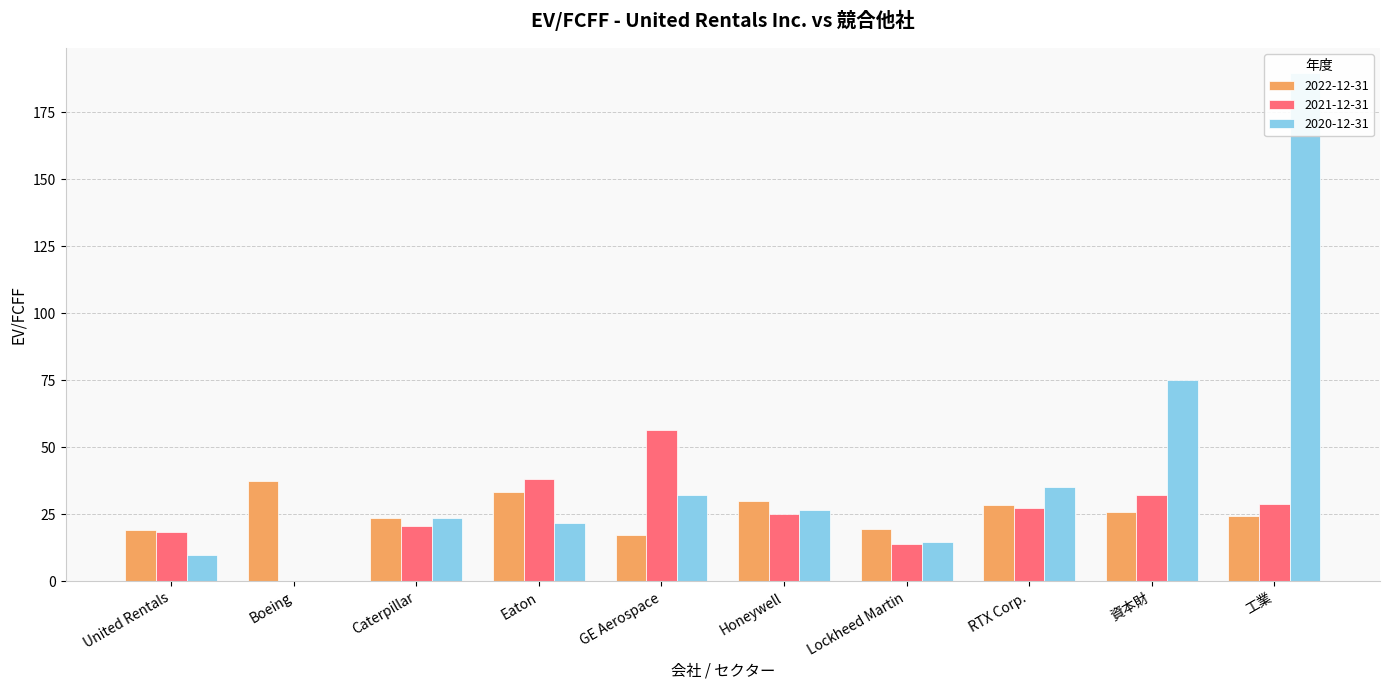

What is the label of the 3rd bar from the right?

RTX Corp.